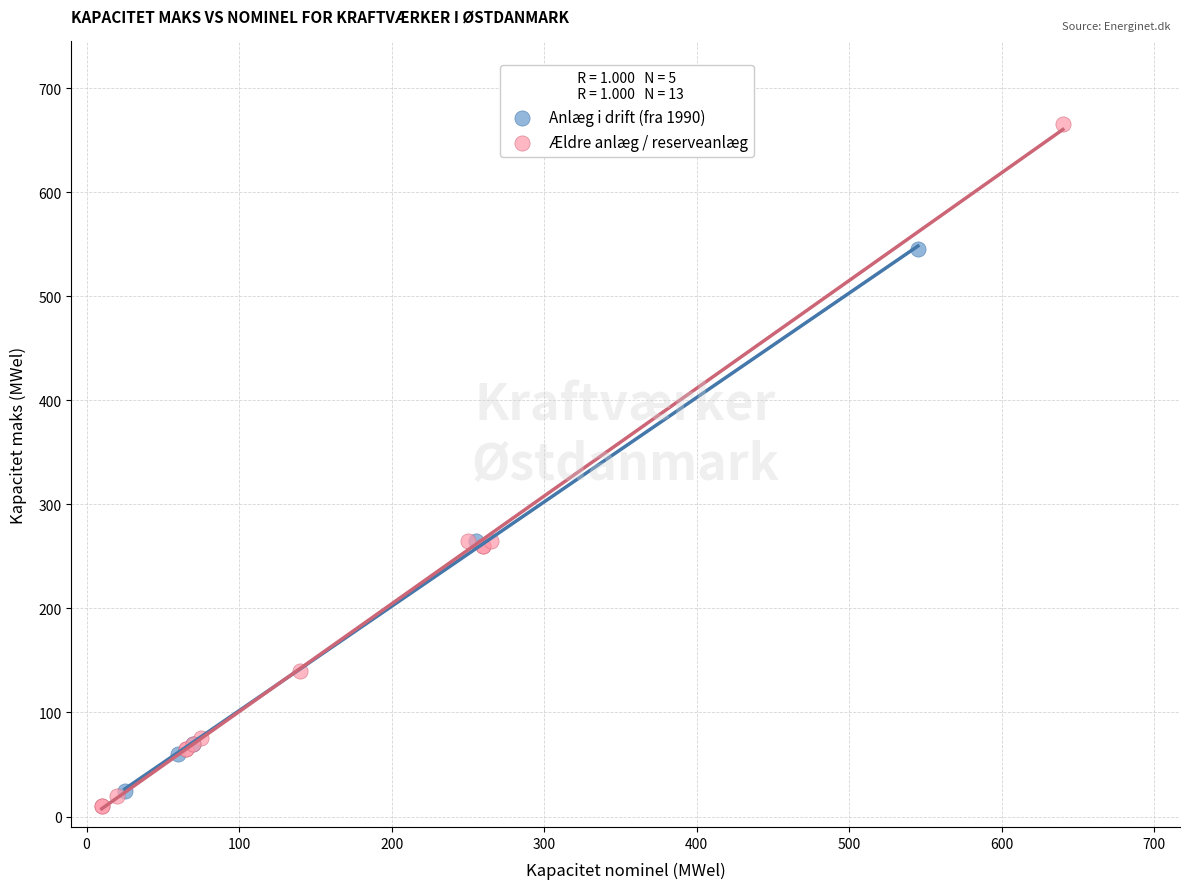

Which series reaches the maximum Y coordinate?

Ældre anlæg / reserveanlæg